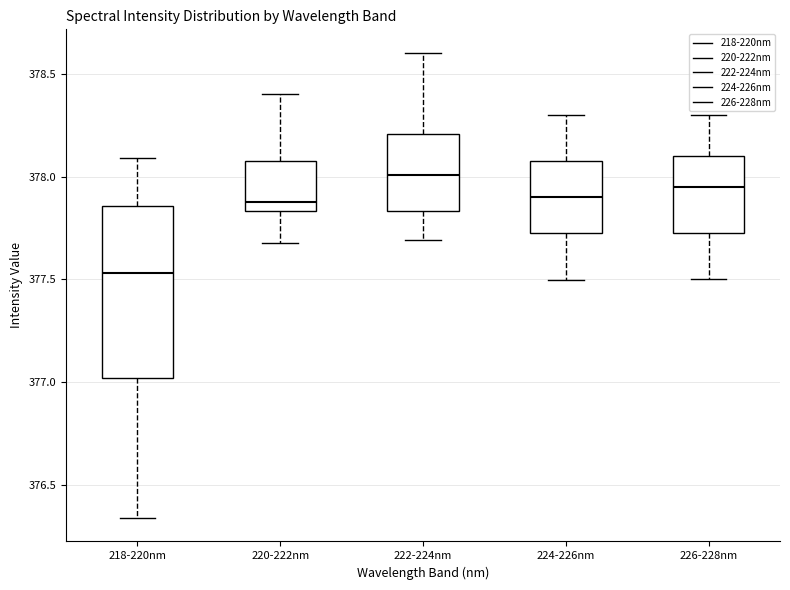

Reading left to right, read every box against the y-axis: the position of its median line, the range the box covers, and the ends of its whiskers. The values are not printed on the chart, so give them approximately, as read against the axis.

218-220nm: median 377.55, box 377.00 to 377.85, whiskers 376.35 to 378.10
220-222nm: median 377.85 (just above the box's lower edge), box 377.85 to 378.10, whiskers 377.70 to 378.40
222-224nm: median 378.00, box 377.85 to 378.20, whiskers 377.70 to 378.60
224-226nm: median 377.90, box 377.75 to 378.10, whiskers 377.50 to 378.30
226-228nm: median 377.95, box 377.75 to 378.10, whiskers 377.50 to 378.30